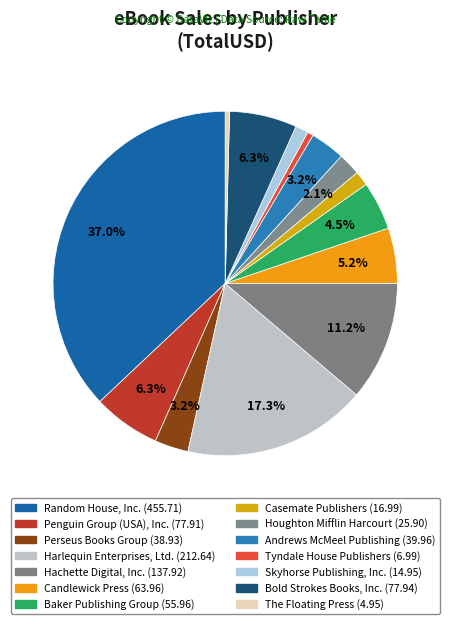

What percentage is the Baker Publishing Group slice, to the nearest percent?

5%